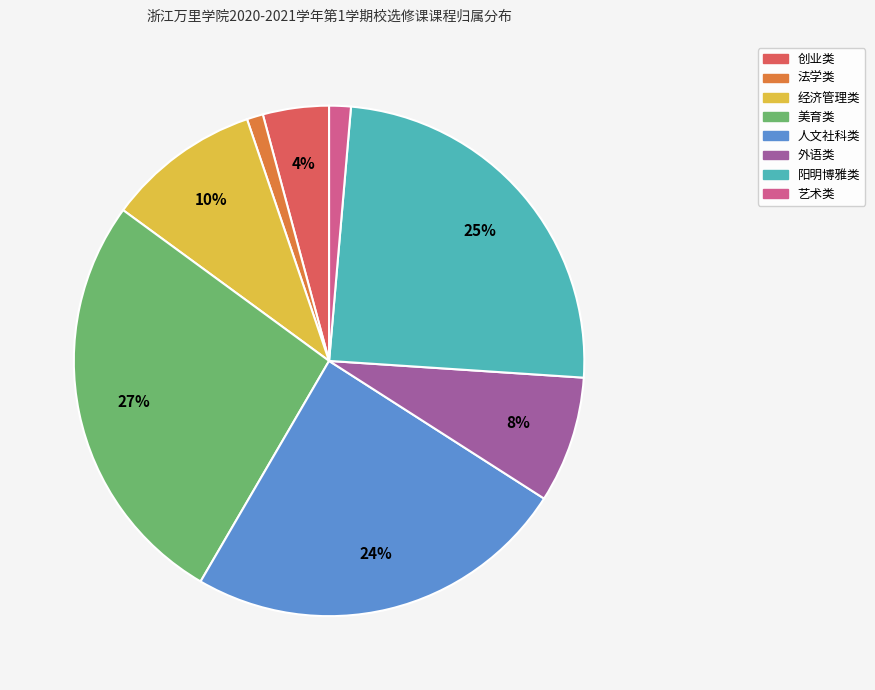

To the nearest percent, what is the average slice percentage?

12%